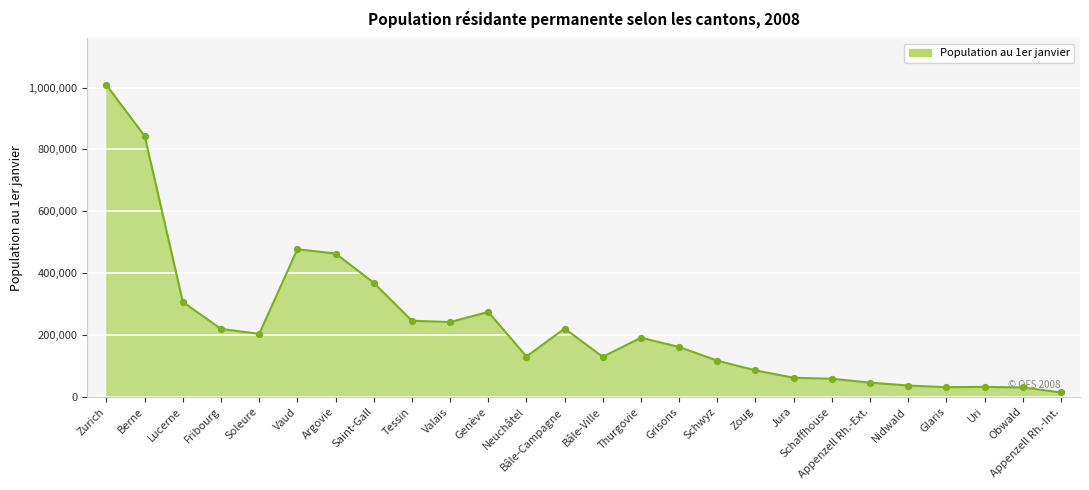

What is the change in value from Argovie to Saint-Gall?

-94679